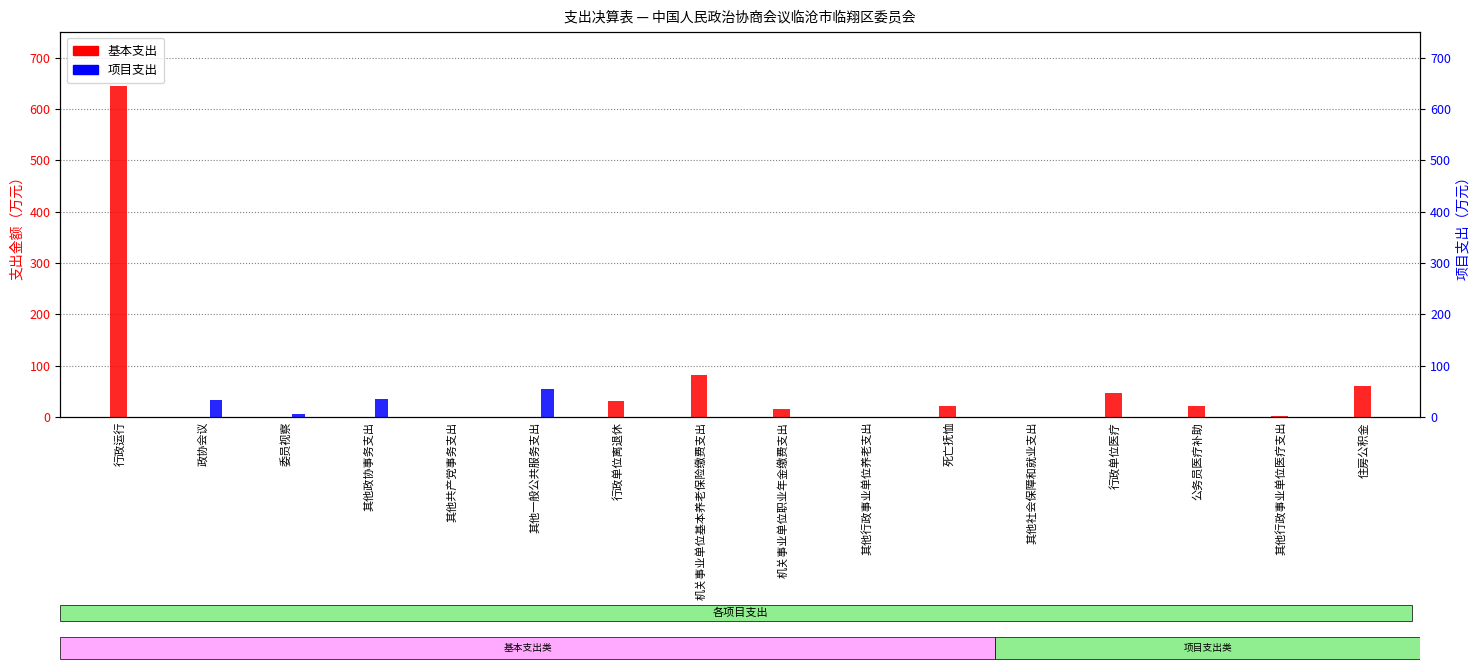

Read the 项目支出 value at 其他政协事务支出.

34.8